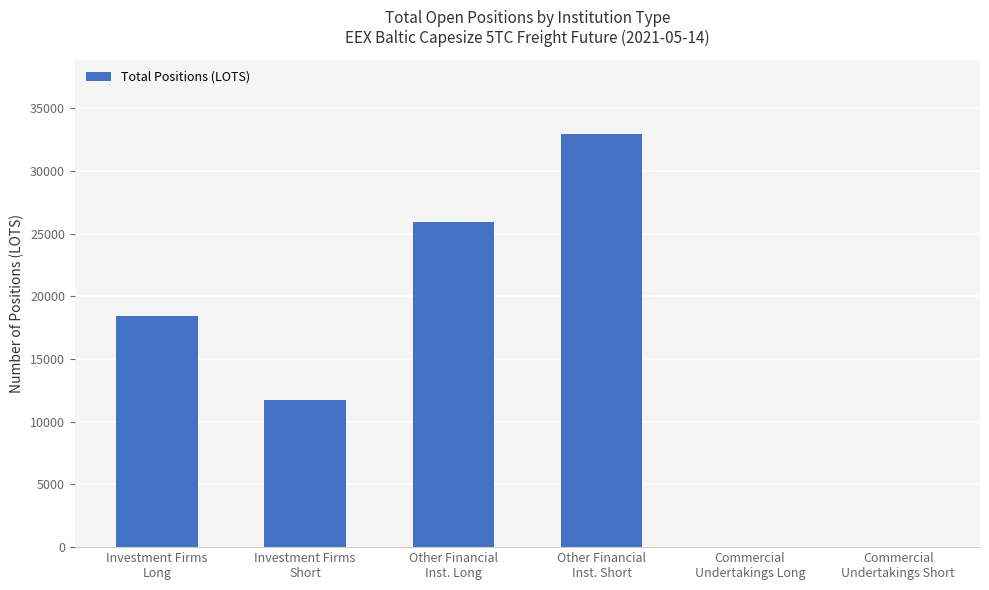

What is the greatest value displayed?

32952.3